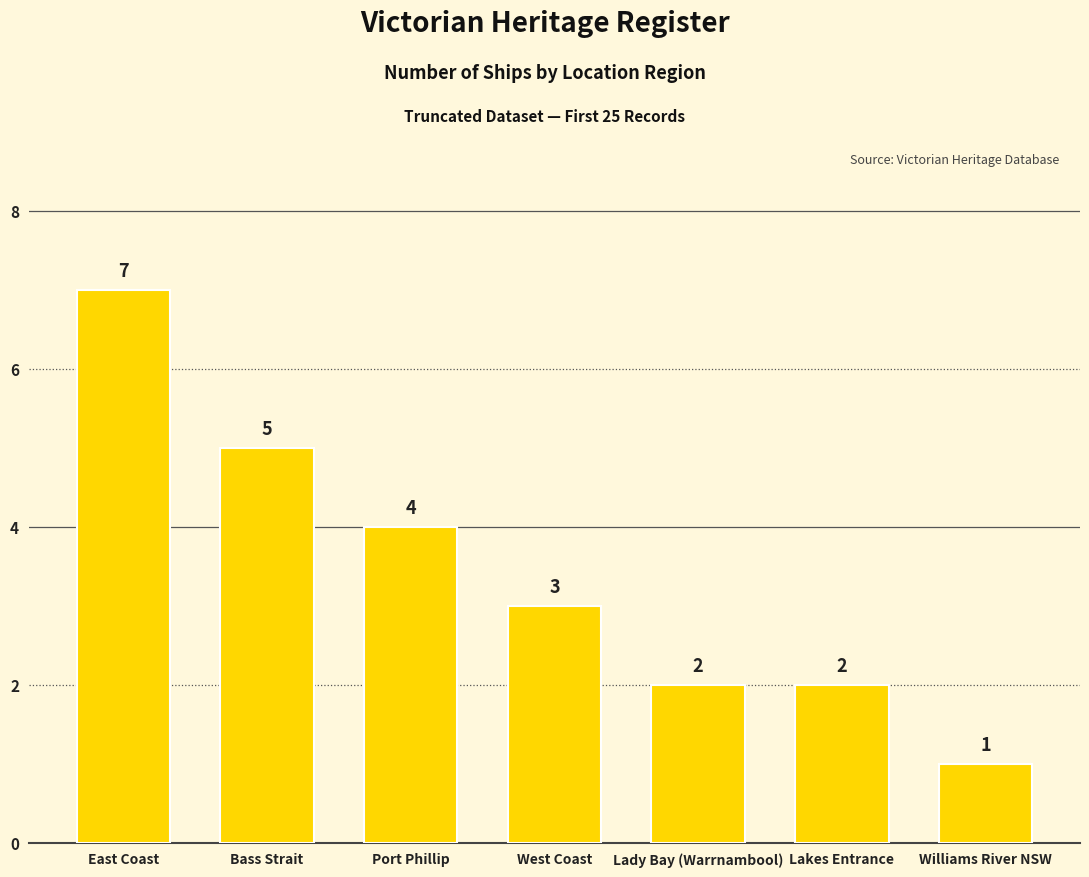

What is the approximate value at Port Phillip?

4